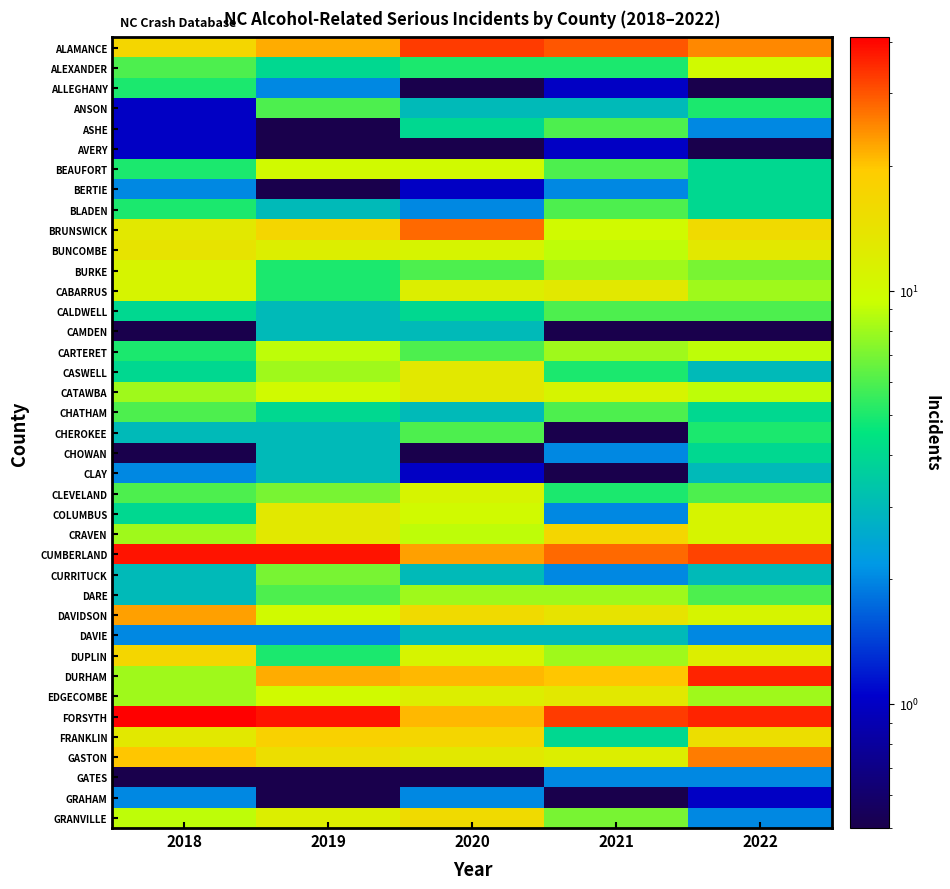

Reading left to right, list all the values displayed in this chart.

ALAMANCE: 2018=17.0	2019=22.0	2020=33.0	2021=30.0	2022=25.0
ALEXANDER: 2018=6.0	2019=4.0	2020=5.0	2021=5.0	2022=10.0
ALLEGHANY: 2018=5.0	2019=2.0	2020=0.1	2021=1.0	2022=0.1
ANSON: 2018=1.0	2019=6.0	2020=3.0	2021=3.0	2022=5.0
ASHE: 2018=1.0	2019=0.1	2020=4.0	2021=6.0	2022=2.0
AVERY: 2018=1.0	2019=0.1	2020=0.1	2021=1.0	2022=0.1
BEAUFORT: 2018=5.0	2019=10.0	2020=10.0	2021=6.0	2022=4.0
BERTIE: 2018=2.0	2019=0.1	2020=1.0	2021=2.0	2022=4.0
BLADEN: 2018=5.0	2019=3.0	2020=2.0	2021=6.0	2022=4.0
BRUNSWICK: 2018=13.0	2019=17.0	2020=28.0	2021=10.0	2022=16.0
BUNCOMBE: 2018=14.0	2019=12.0	2020=11.0	2021=9.0	2022=13.0
BURKE: 2018=11.0	2019=5.0	2020=6.0	2021=8.0	2022=7.0
CABARRUS: 2018=11.0	2019=5.0	2020=12.0	2021=13.0	2022=8.0
CALDWELL: 2018=4.0	2019=3.0	2020=4.0	2021=6.0	2022=6.0
CAMDEN: 2018=0.1	2019=3.0	2020=3.0	2021=0.1	2022=0.1
CARTERET: 2018=5.0	2019=9.0	2020=6.0	2021=8.0	2022=9.0
CASWELL: 2018=4.0	2019=8.0	2020=13.0	2021=5.0	2022=3.0
CATAWBA: 2018=8.0	2019=10.0	2020=13.0	2021=11.0	2022=9.0
CHATHAM: 2018=6.0	2019=4.0	2020=3.0	2021=6.0	2022=4.0
CHEROKEE: 2018=3.0	2019=3.0	2020=6.0	2021=0.1	2022=5.0
CHOWAN: 2018=0.1	2019=3.0	2020=0.1	2021=2.0	2022=4.0
CLAY: 2018=2.0	2019=3.0	2020=1.0	2021=0.1	2022=3.0
CLEVELAND: 2018=6.0	2019=7.0	2020=11.0	2021=5.0	2022=6.0
COLUMBUS: 2018=4.0	2019=13.0	2020=10.0	2021=2.0	2022=11.0
CRAVEN: 2018=8.0	2019=13.0	2020=9.0	2021=17.0	2022=11.0
CUMBERLAND: 2018=38.0	2019=38.0	2020=23.0	2021=28.0	2022=32.0
CURRITUCK: 2018=3.0	2019=7.0	2020=3.0	2021=2.0	2022=3.0
DARE: 2018=3.0	2019=6.0	2020=8.0	2021=8.0	2022=6.0
DAVIDSON: 2018=23.0	2019=10.0	2020=16.0	2021=14.0	2022=11.0
DAVIE: 2018=2.0	2019=2.0	2020=3.0	2021=3.0	2022=2.0
DUPLIN: 2018=17.0	2019=5.0	2020=11.0	2021=8.0	2022=12.0
DURHAM: 2018=8.0	2019=22.0	2020=21.0	2021=20.0	2022=36.0
EDGECOMBE: 2018=8.0	2019=10.0	2020=12.0	2021=13.0	2022=8.0
FORSYTH: 2018=41.0	2019=38.0	2020=21.0	2021=33.0	2022=36.0
FRANKLIN: 2018=13.0	2019=18.0	2020=17.0	2021=4.0	2022=15.0
GASTON: 2018=20.0	2019=15.0	2020=13.0	2021=12.0	2022=26.0
GATES: 2018=0.1	2019=0.1	2020=0.1	2021=2.0	2022=2.0
GRAHAM: 2018=2.0	2019=0.1	2020=2.0	2021=0.1	2022=1.0
GRANVILLE: 2018=9.0	2019=12.0	2020=16.0	2021=7.0	2022=2.0